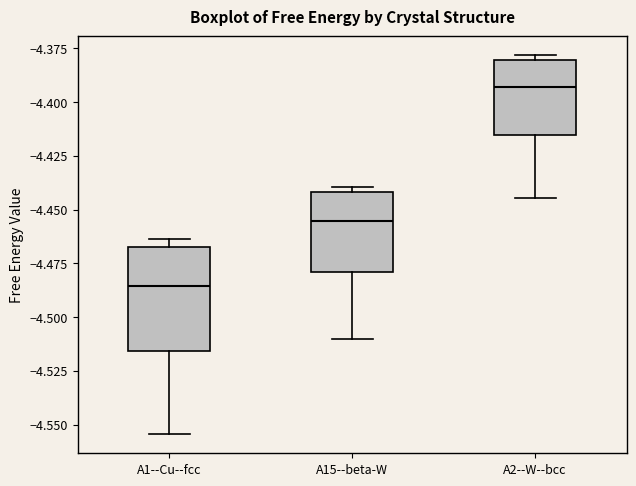

Comparing the boxes themselves (not the whiskers), which one is the tallest?

A1--Cu--fcc